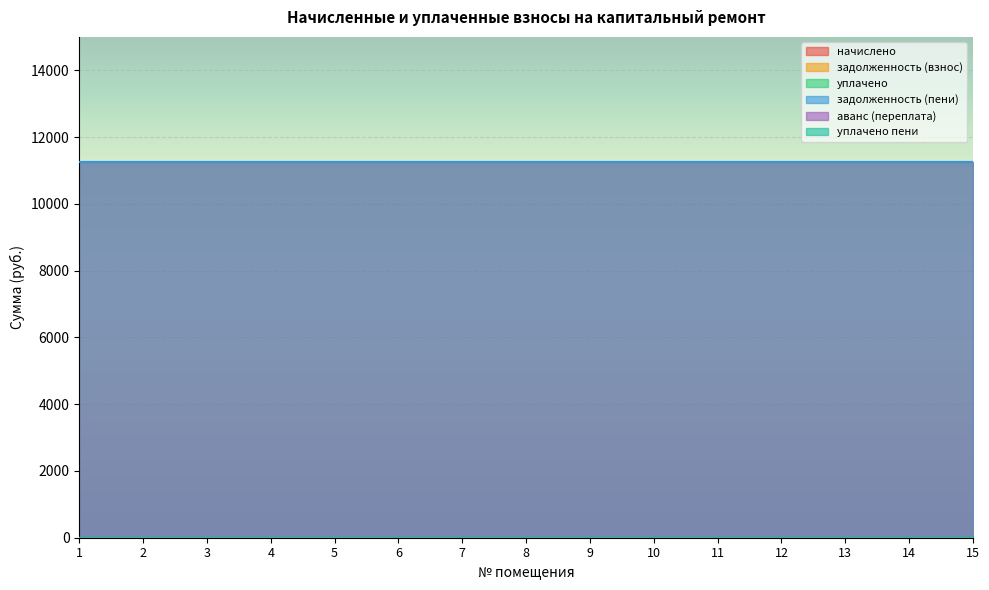

Rank the series by their maximum value, from highest to lowest.

начислено, задолженность (пени), задолженность (взнос), уплачено, аванс (переплата), уплачено пени